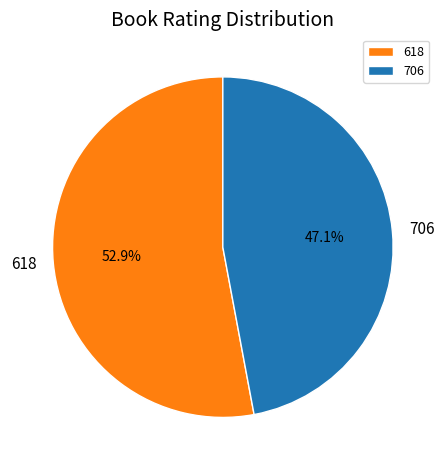

Does 618 account for over 50% of the chart?

Yes